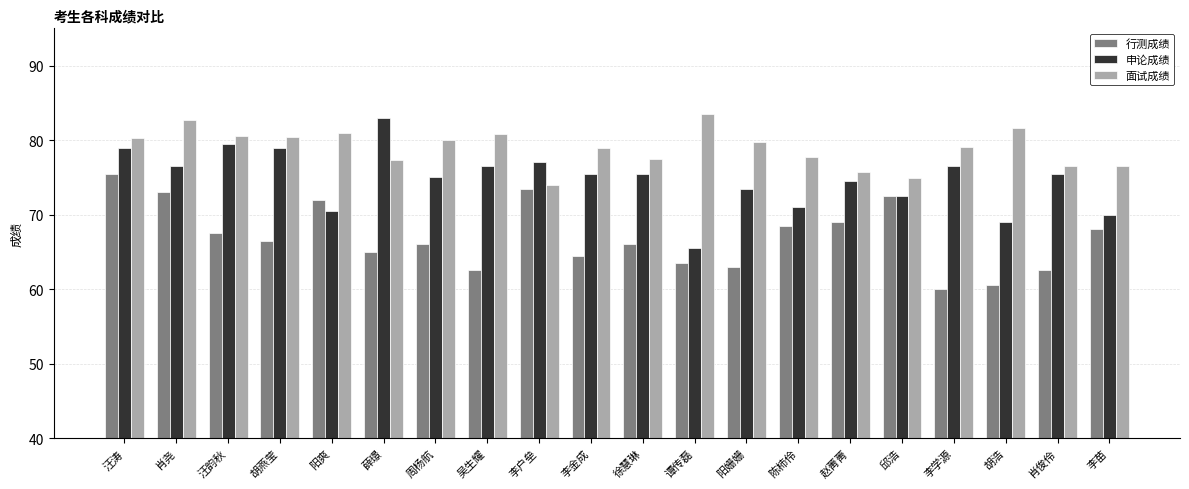

How many bars are there in total?

60